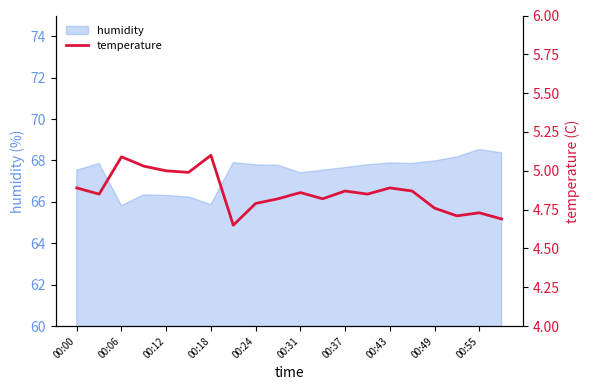

At which label does humidity first exceed 67?

00:00